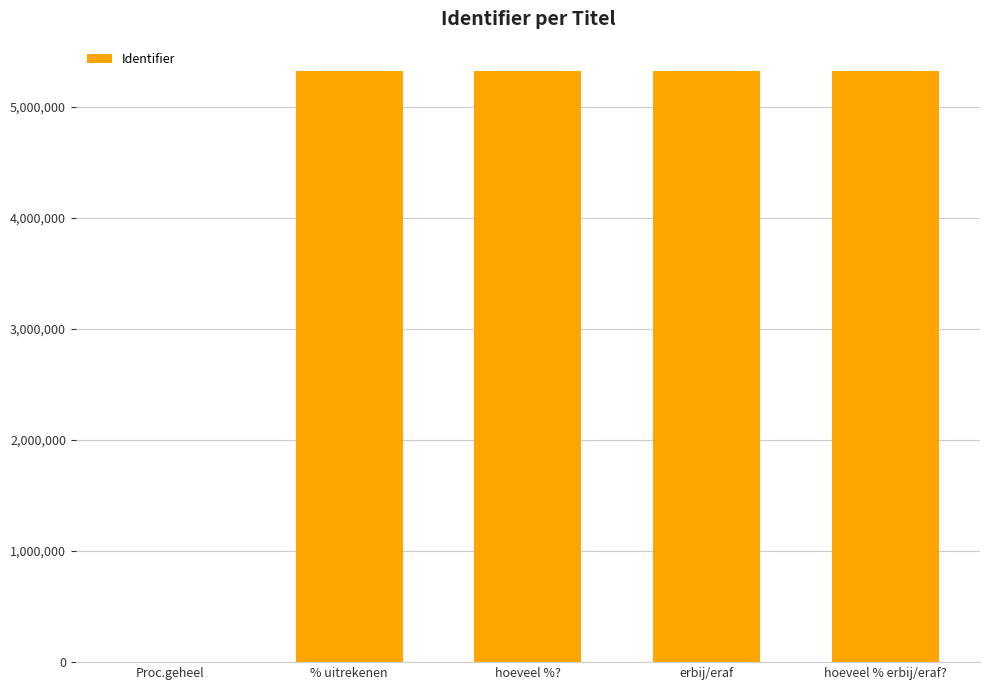

At which label is the value closest to 2660146?

% uitrekenen